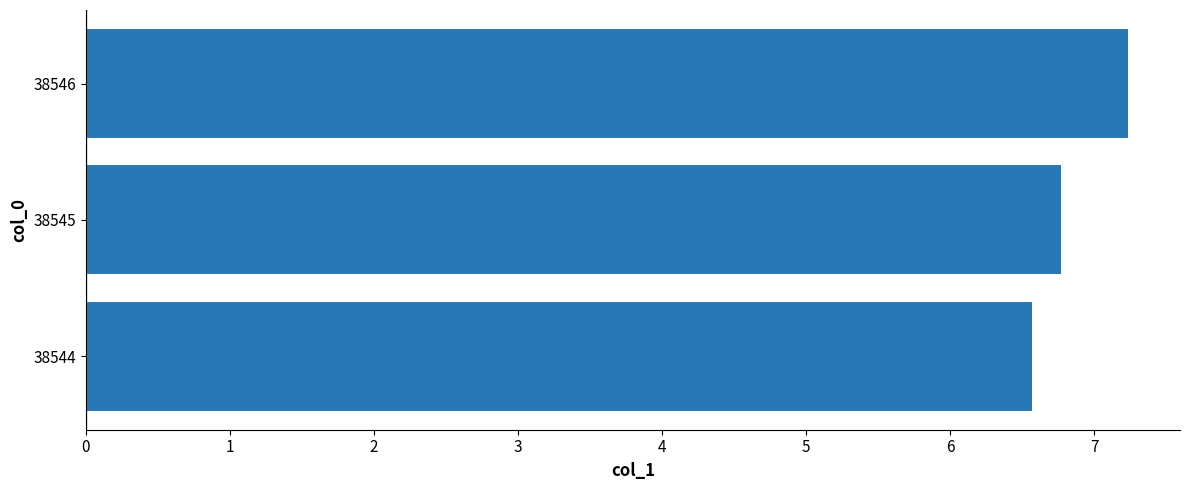

What is the ratio of the value at 38544 to the value at 38545?

1.0